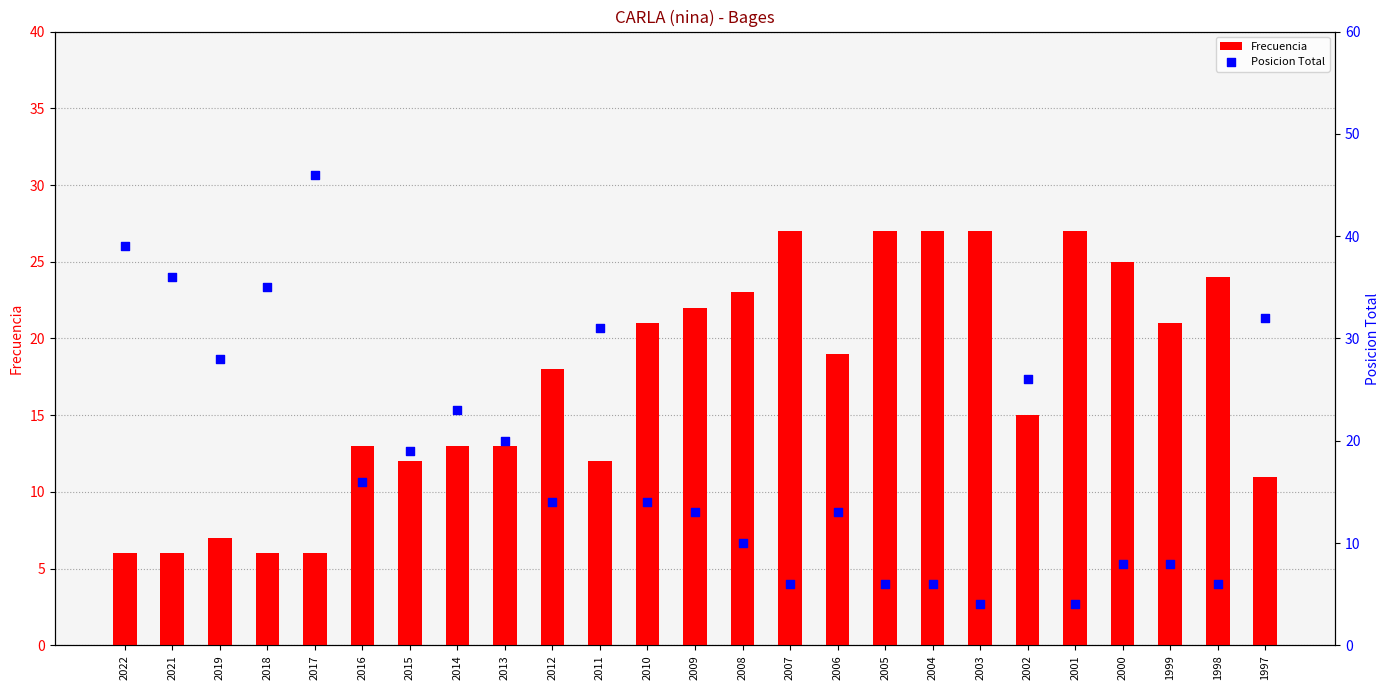

What is the total value across all series at 2002?

41